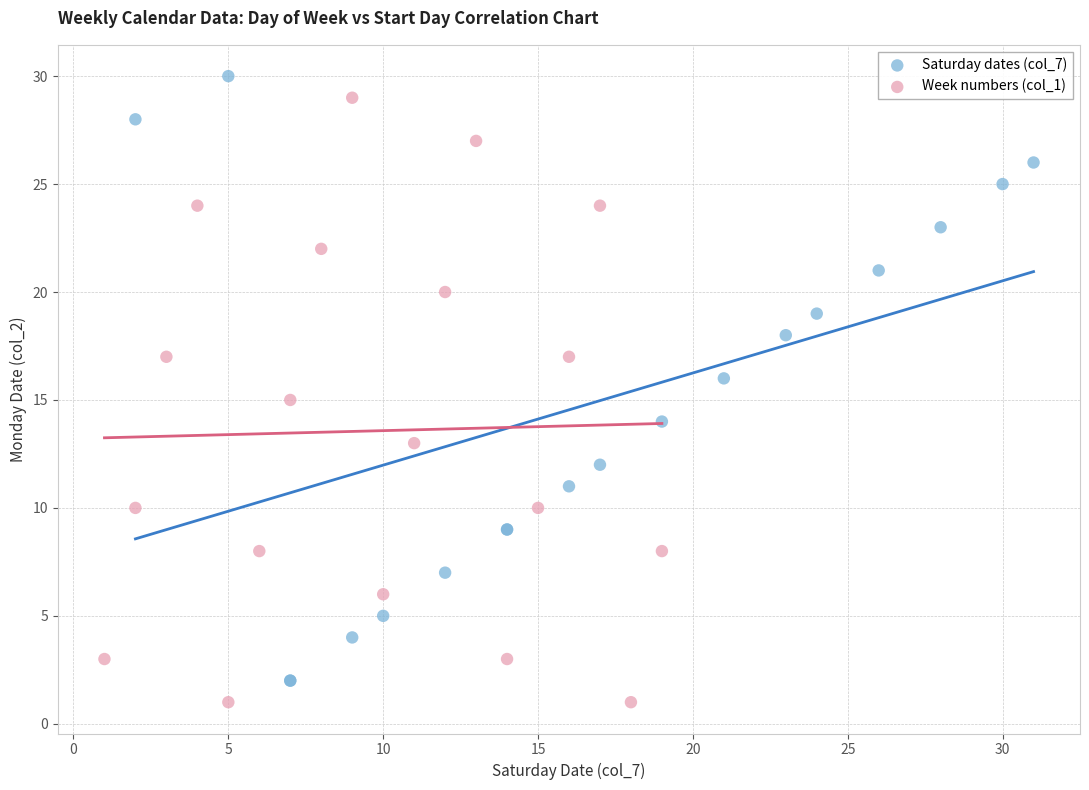

What are all the series names shown in the legend?

Saturday dates (col_7), Week numbers (col_1)